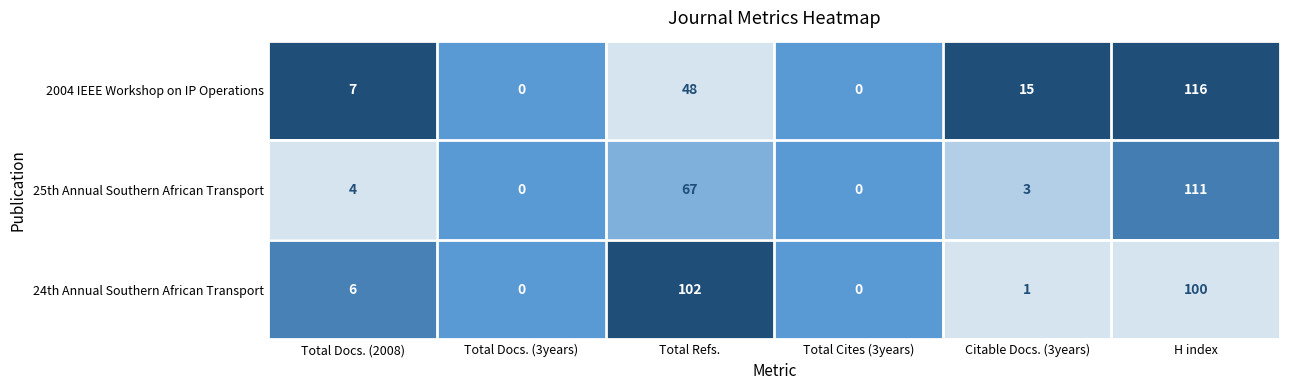

What is the total value across all series at Total Refs.?

217